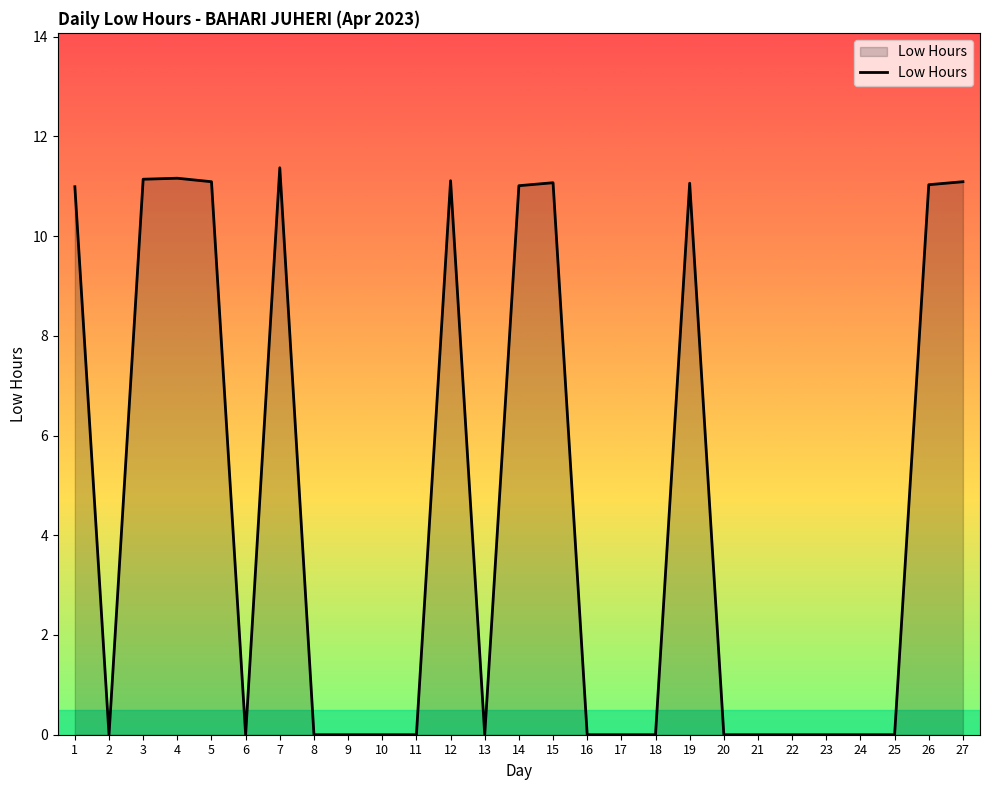

Is it true that the value at 16 is 0.0?

True